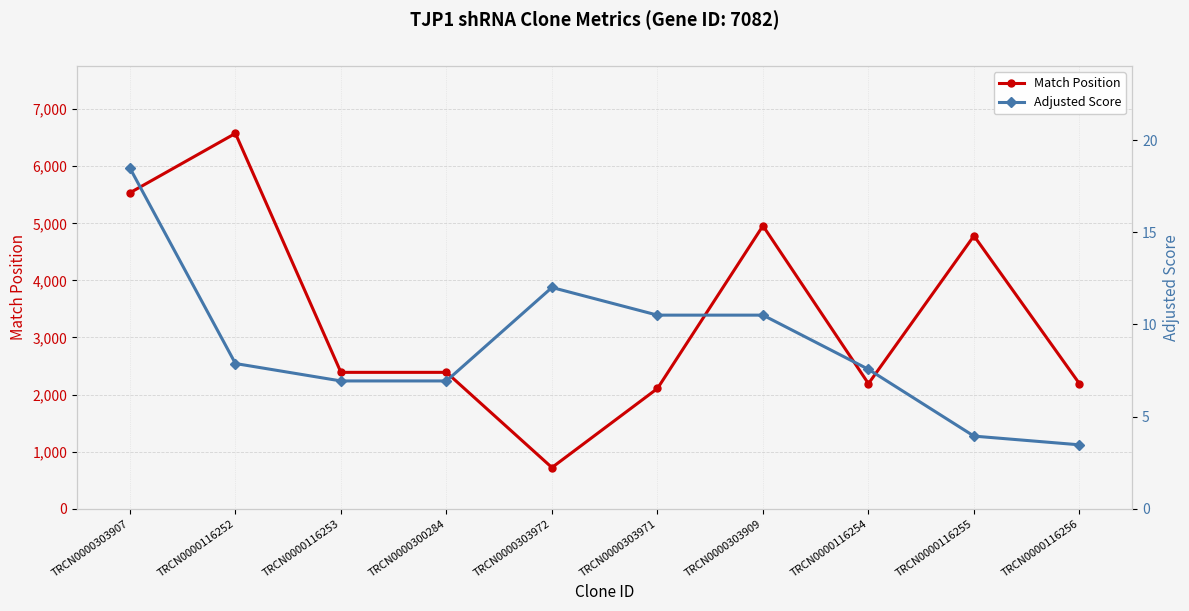

Is this an area chart (filled region under the line)?

No